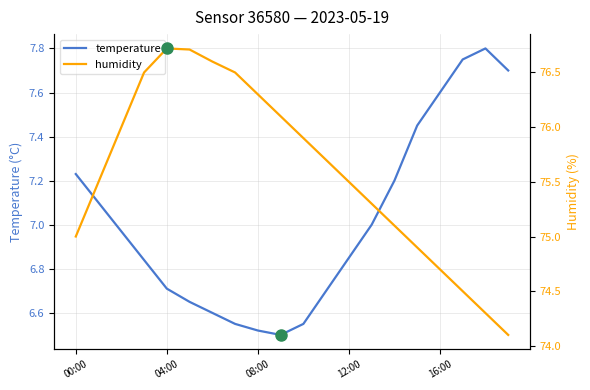

The temperature series shows 3.4 at 00:00. True or false?

False